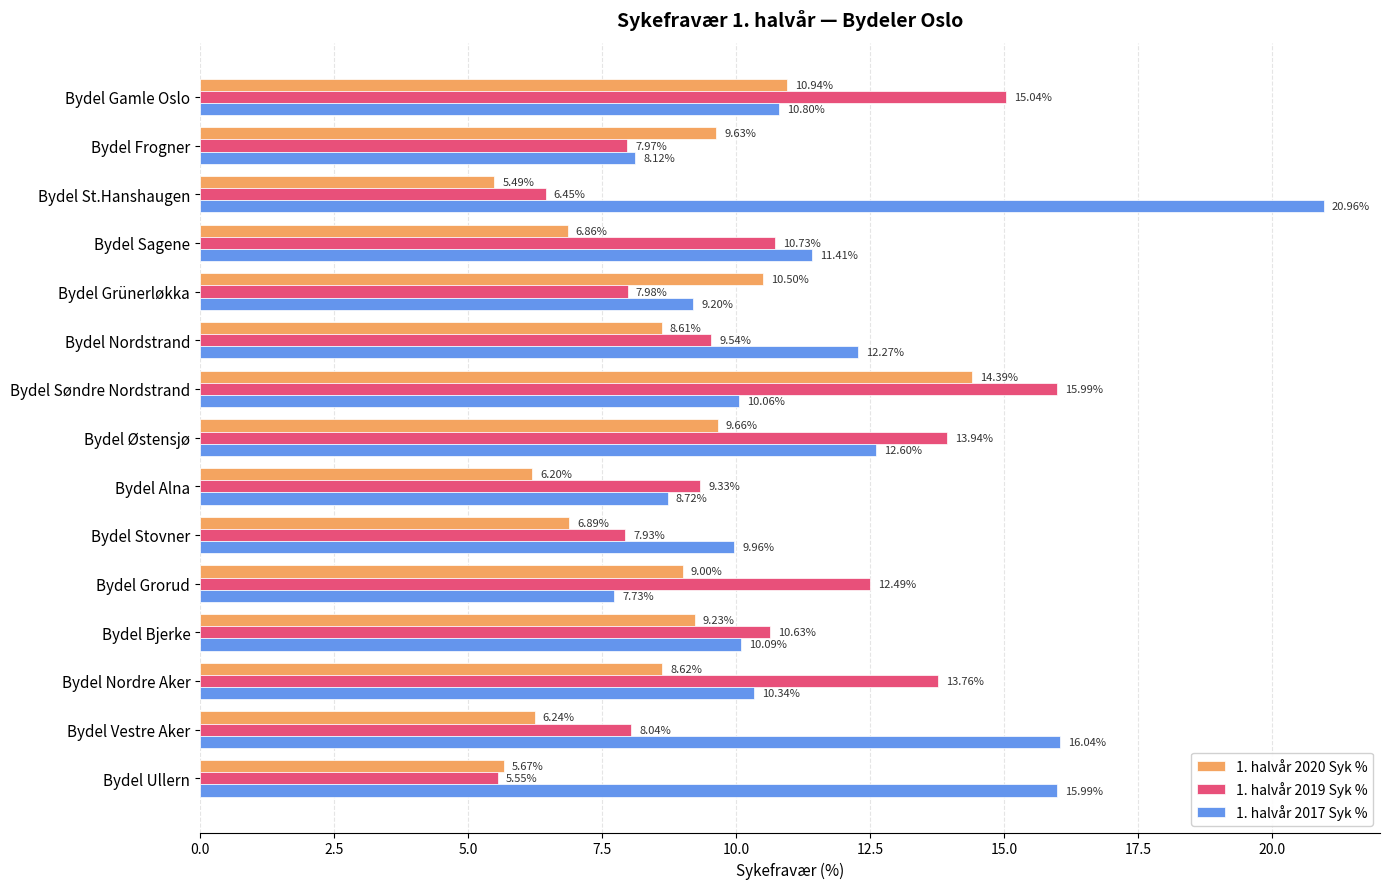

Which series has the widest spread of values?

1. halvår 2017 Syk %